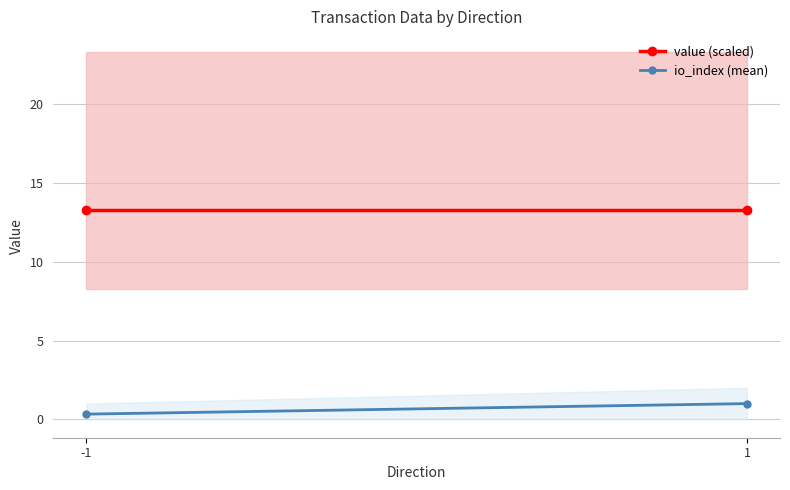

What value does the io_index (mean) series have at -1?

0.3